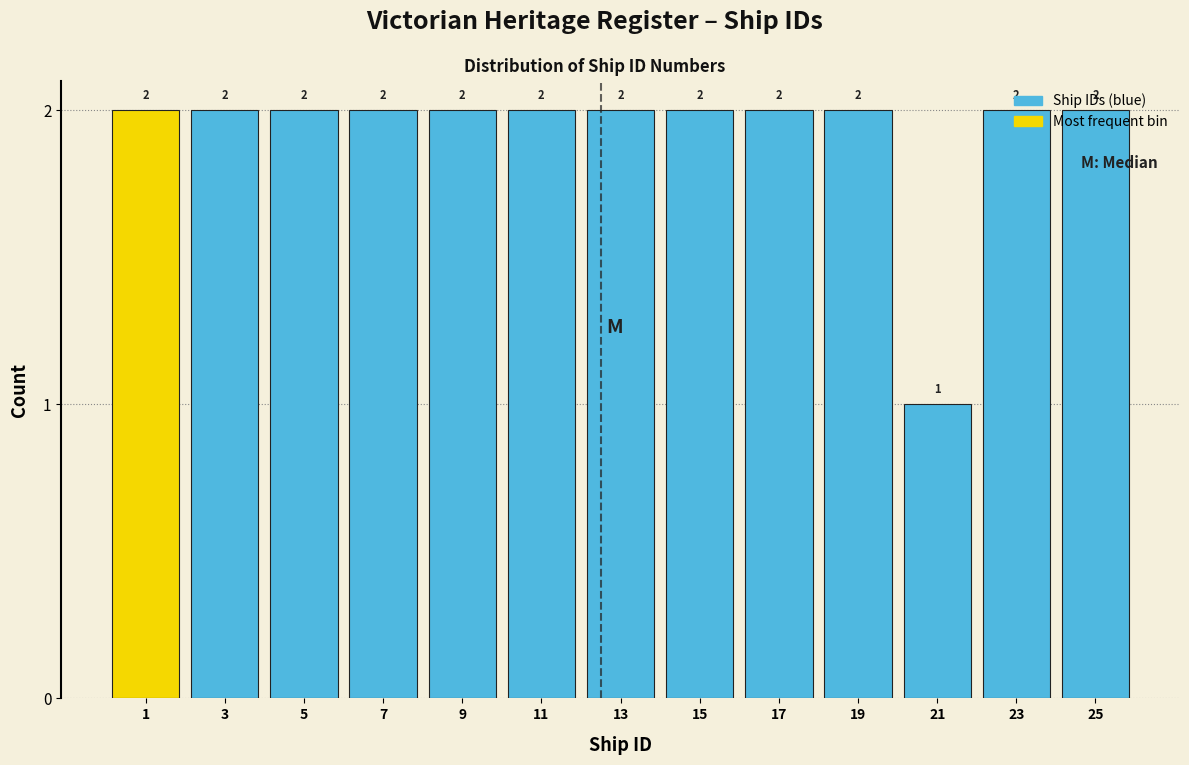

What is the value of the 1st bar from the left?

2